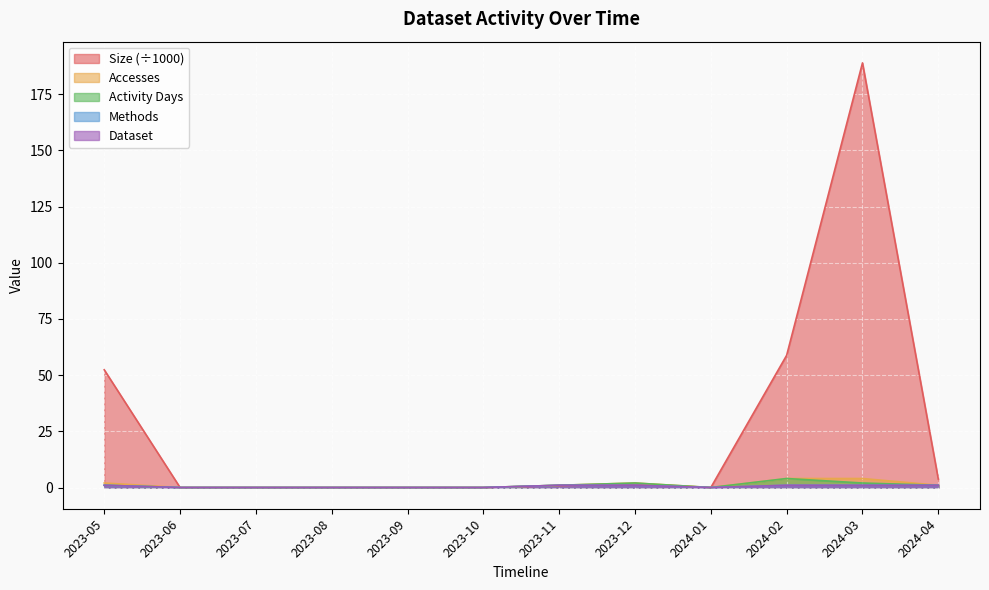

What is the sum of all Size values?

306.2